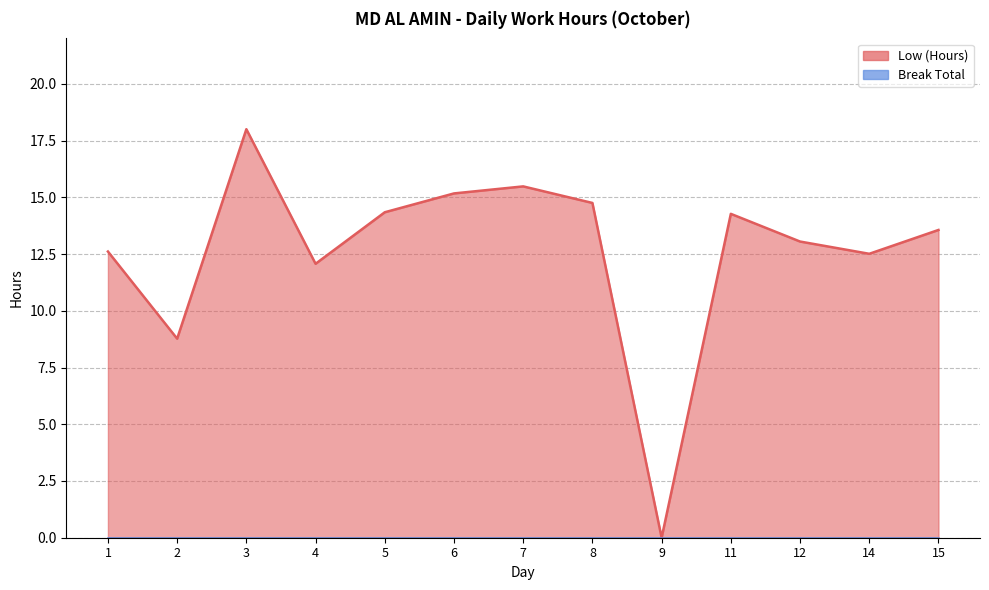

Is it true that the value at 11 is 20.6?

False